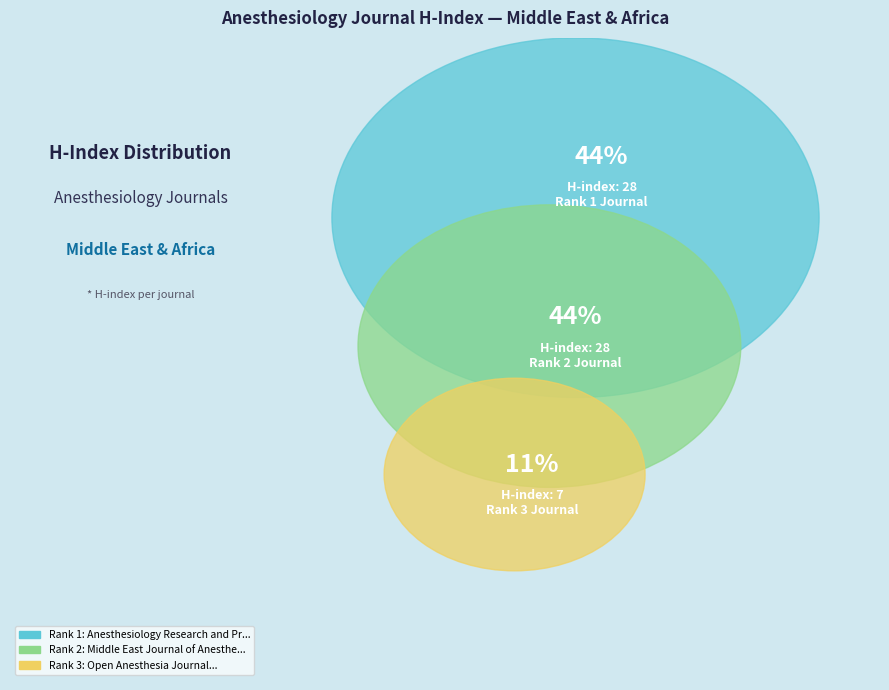

What percentage is the Anesthesiology Research and Practice slice, to the nearest percent?

44%